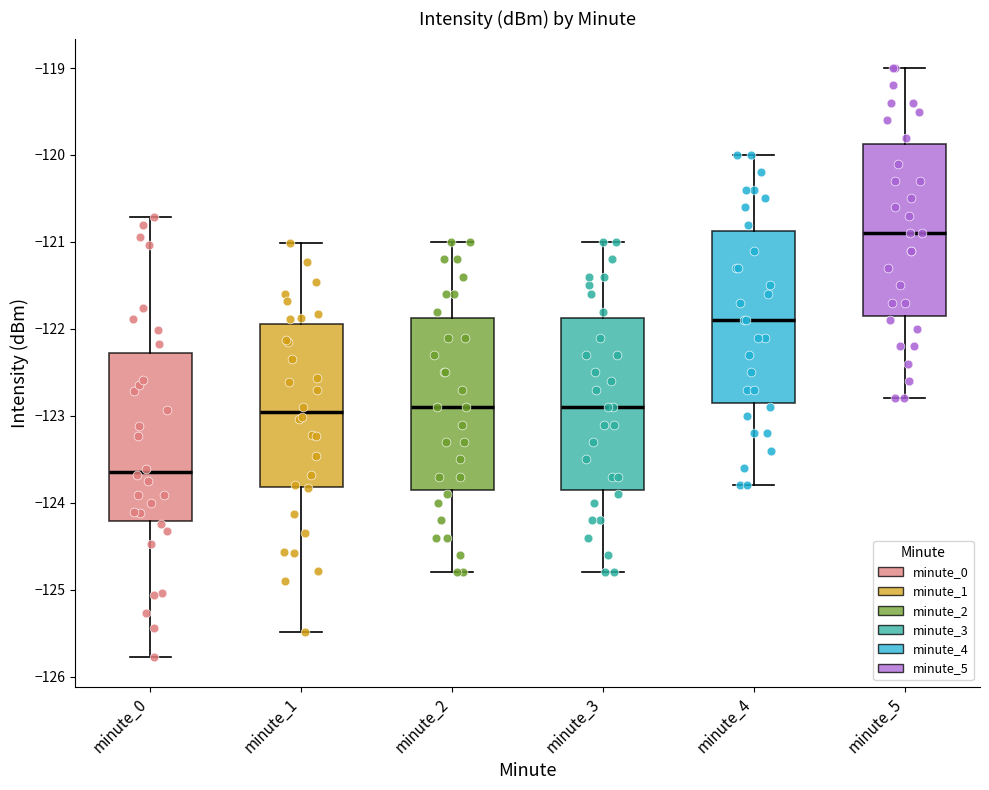

Reading left to right, transcribe this box plot: for each box, give where its median line is, the range the box spans, and where its two whiskers end, as read against the y-axis. The values are not printed on the chart, so give them approximately, as read against the axis.

minute_0: median -123.6, box -124.2 to -122.3, whiskers -125.8 to -120.7
minute_1: median -123.0, box -123.8 to -121.9, whiskers -125.5 to -121.0
minute_2: median -122.9, box -123.8 to -121.9, whiskers -124.8 to -121.0
minute_3: median -122.9, box -123.8 to -121.9, whiskers -124.8 to -121.0
minute_4: median -121.9, box -122.8 to -120.9, whiskers -123.8 to -120.0
minute_5: median -120.9, box -121.8 to -119.9, whiskers -122.8 to -119.0